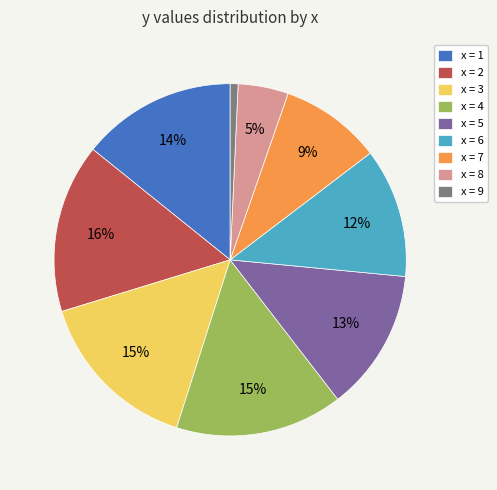

Is x = 5 the majority of the pie?

No